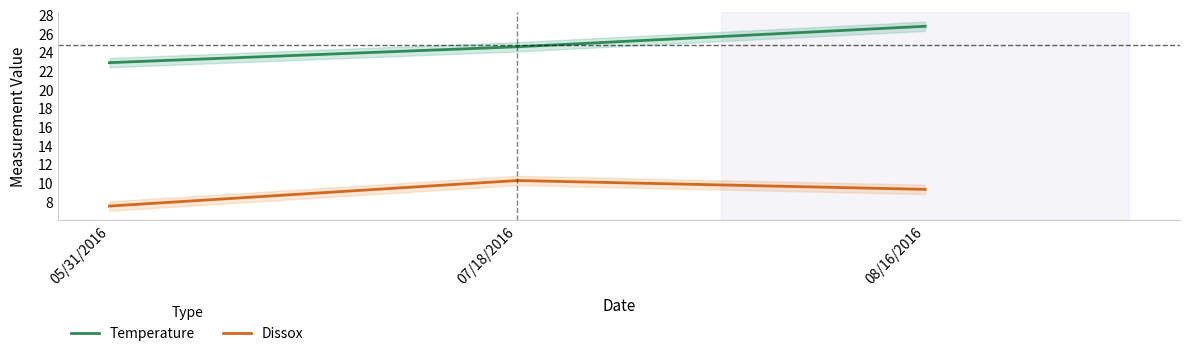

At which label does Temperature first exceed 24?

07/18/2016